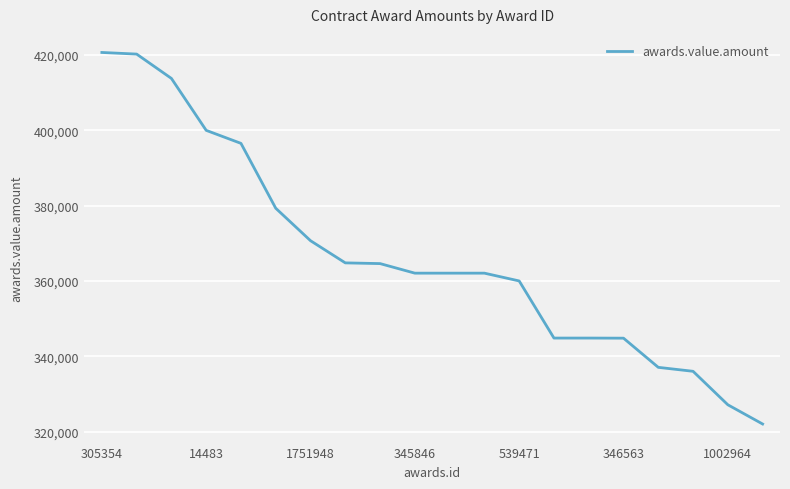

What is the average value?

366675.7